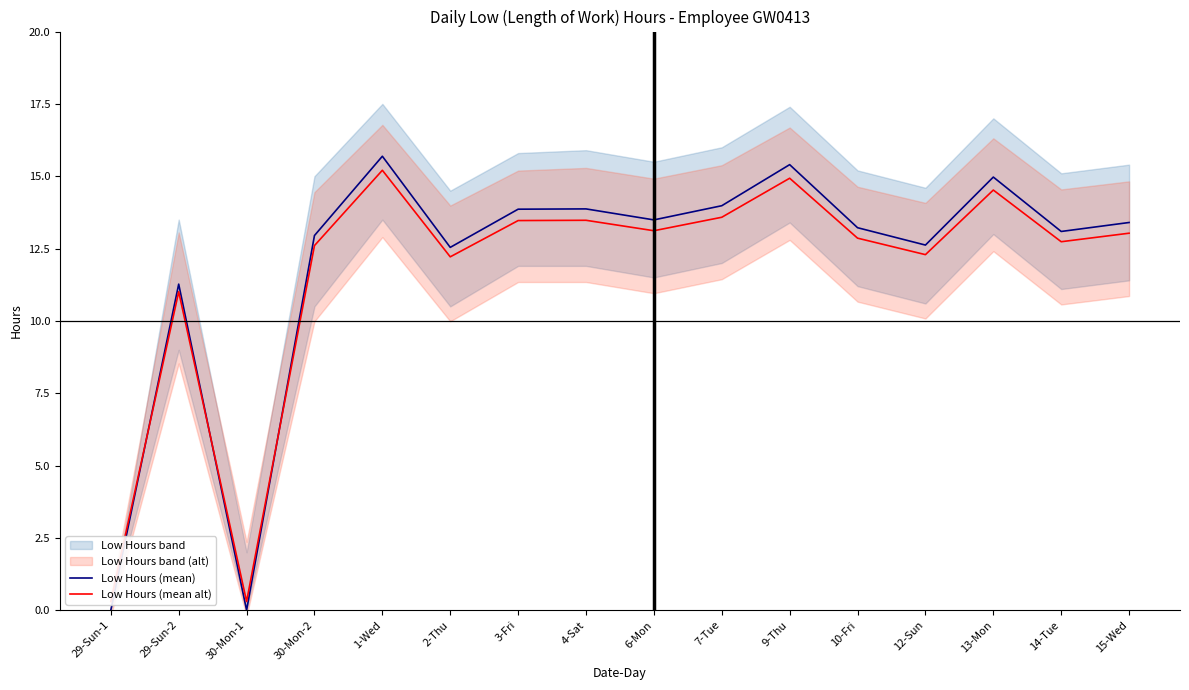

Reading right to left, list all the values displayed in this chart.

Low Hours (mean): 15-Wed=13.4	14-Tue=13.1	13-Mon=15.0	12-Sun=12.6	10-Fri=13.2	9-Thu=15.4	7-Tue=14.0	6-Mon=13.5	4-Sat=13.9	3-Fri=13.9	2-Thu=12.5	1-Wed=15.7	30-Mon-2=12.9	30-Mon-1=0.0	29-Sun-2=11.3	29-Sun-1=0.0
Low Hours (mean alt): 15-Wed=13.0	14-Tue=12.7	13-Mon=14.5	12-Sun=12.3	10-Fri=12.9	9-Thu=14.9	7-Tue=13.6	6-Mon=13.1	4-Sat=13.5	3-Fri=13.5	2-Thu=12.2	1-Wed=15.2	30-Mon-2=12.6	30-Mon-1=0.3	29-Sun-2=11.0	29-Sun-1=0.3